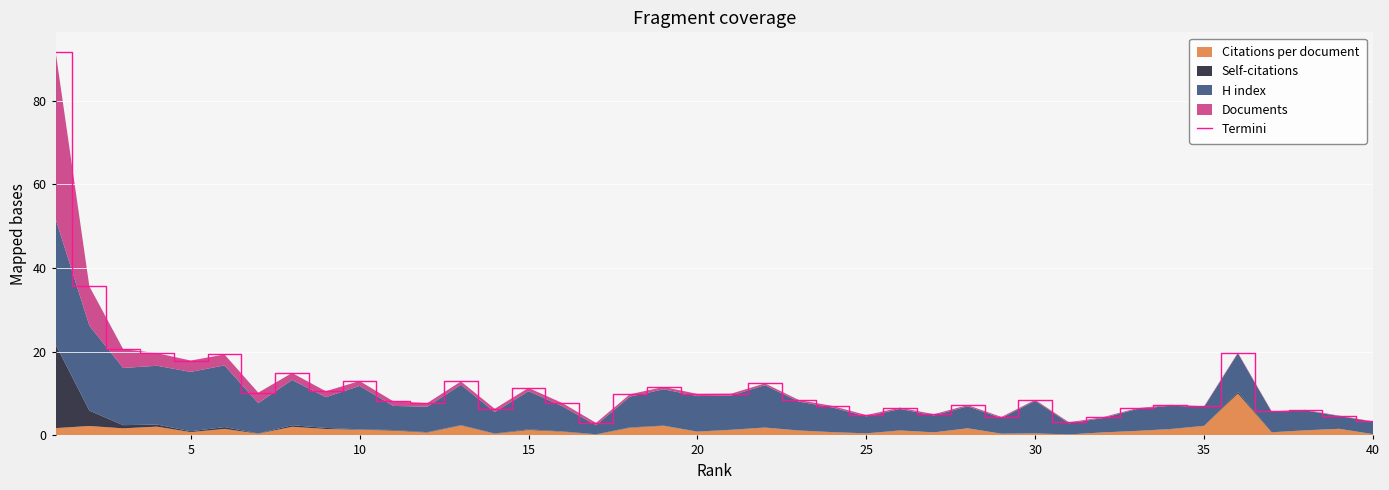

Reading right to left, transcribe all the data shown in this chart.

3.4	4.7	6.1	5.8	19.8	7.0	7.3	6.5	4.3	3.1	8.5	4.4	7.2	5.1	6.6	4.9	7.0	8.5	12.4	10.0	9.9	11.6	9.8	3.0	7.7	11.4	6.4	12.9	7.7	8.1	13.0	10.6	14.9	10.2	19.4	17.9	19.7	20.6	35.6	91.7